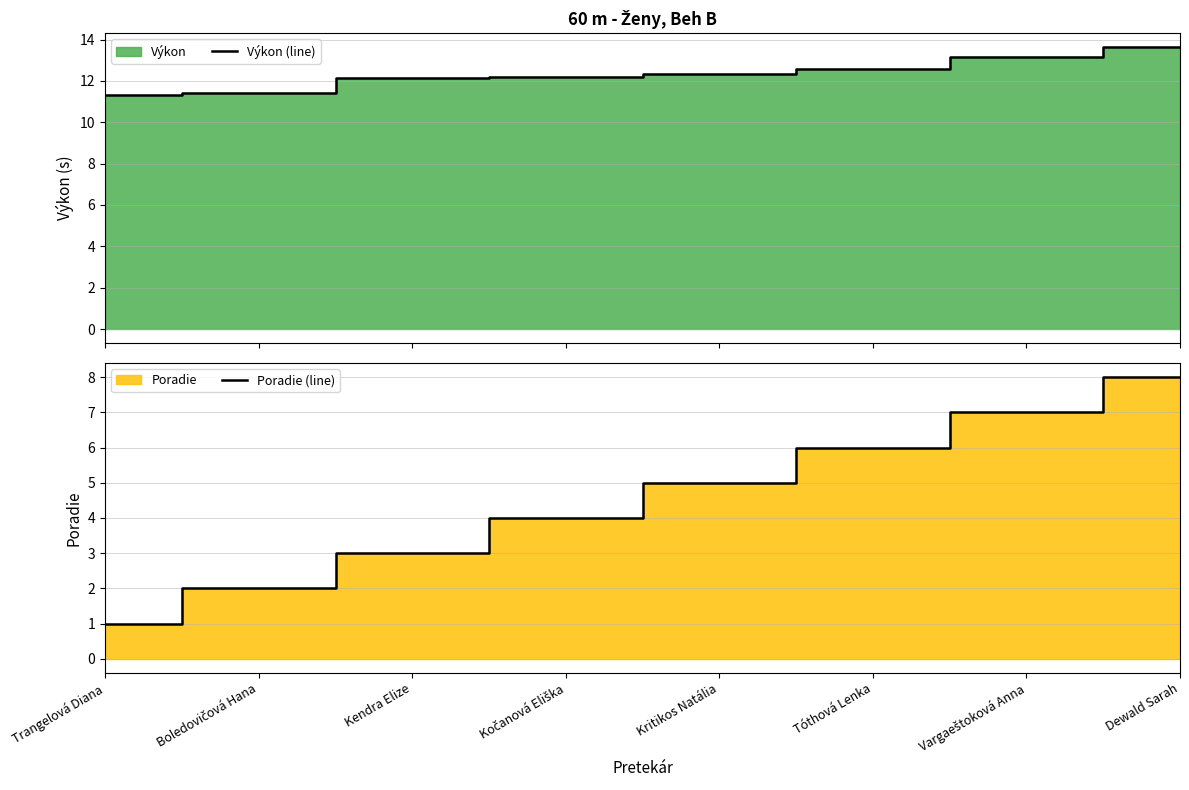

True or false: Výkon (line) and Poradie (line) intersect in this chart.

False